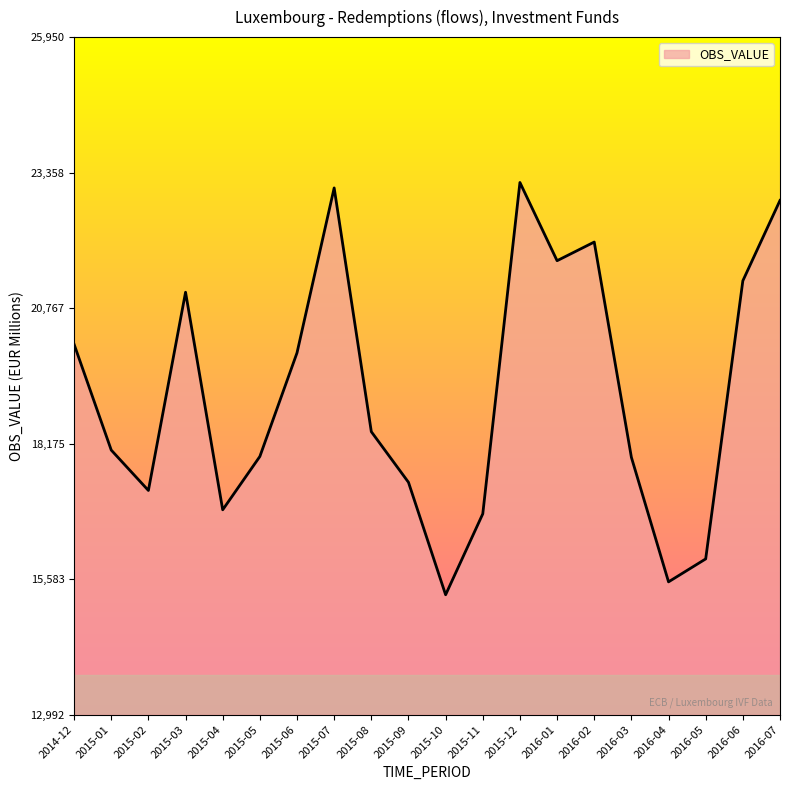

Does the chart display data point markers on the line(s)?

No